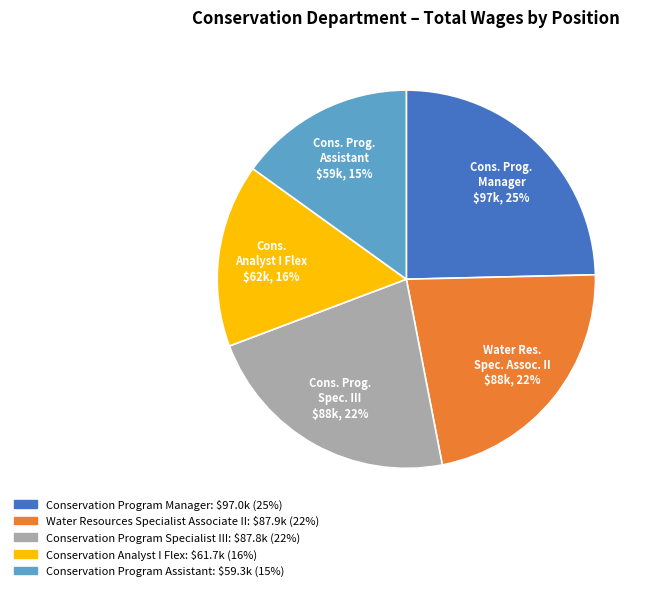

Which has a higher value, Conservation Program Manager or Conservation Program Assistant?

Conservation Program Manager